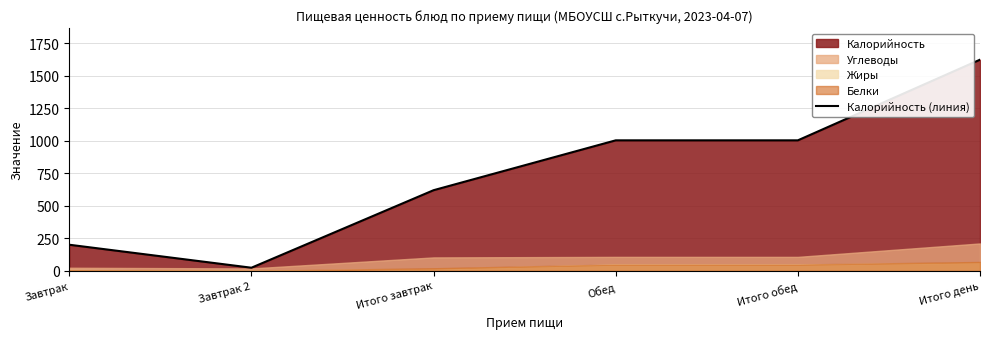

Reading left to right, transcribe all the data shown in this chart.

200.7	24.0	619.9	1003.2	1003.2	1623.1